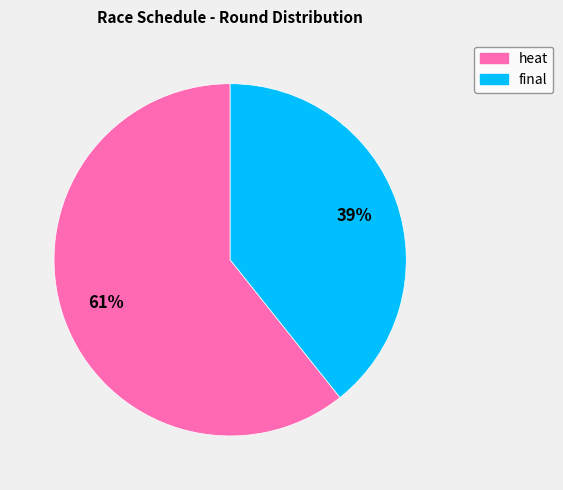

Which slice represents more than half of the pie?

heat